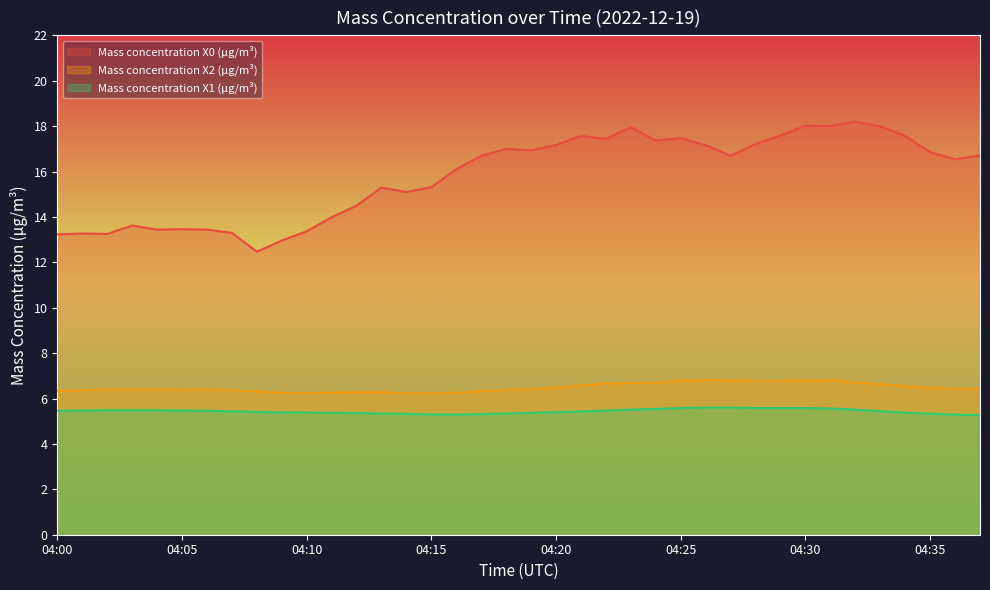

Reading left to right, what are all the values shown in this chart?

Mass concentration X0 (μg/m³): 04:00=13.2	04:01=13.3	04:02=13.2	04:03=13.6	04:04=13.4	04:05=13.5	04:06=13.4	04:07=13.3	04:08=12.5	04:09=13.0	04:10=13.4	04:11=14.0	04:12=14.5	04:13=15.3	04:14=15.1	04:15=15.3	04:16=16.1	04:17=16.7	04:18=17.0	04:19=16.9	04:20=17.2	04:21=17.6	04:22=17.4	04:23=17.9	04:24=17.4	04:25=17.5	04:26=17.2	04:27=16.7	04:28=17.2	04:29=17.6	04:30=18.0	04:31=18.0	04:32=18.2	04:33=18.0	04:34=17.6	04:35=16.9	04:36=16.5	04:37=16.7
Mass concentration X2 (μg/m³): 04:00=6.3	04:01=6.4	04:02=6.4	04:03=6.4	04:04=6.4	04:05=6.4	04:06=6.4	04:07=6.4	04:08=6.3	04:09=6.2	04:10=6.2	04:11=6.3	04:12=6.3	04:13=6.3	04:14=6.2	04:15=6.2	04:16=6.2	04:17=6.3	04:18=6.4	04:19=6.4	04:20=6.5	04:21=6.6	04:22=6.7	04:23=6.7	04:24=6.7	04:25=6.8	04:26=6.8	04:27=6.8	04:28=6.8	04:29=6.8	04:30=6.8	04:31=6.8	04:32=6.7	04:33=6.6	04:34=6.5	04:35=6.5	04:36=6.4	04:37=6.4
Mass concentration X1 (μg/m³): 04:00=5.5	04:01=5.5	04:02=5.5	04:03=5.5	04:04=5.5	04:05=5.5	04:06=5.5	04:07=5.4	04:08=5.4	04:09=5.4	04:10=5.4	04:11=5.4	04:12=5.4	04:13=5.3	04:14=5.3	04:15=5.3	04:16=5.3	04:17=5.3	04:18=5.3	04:19=5.4	04:20=5.4	04:21=5.4	04:22=5.5	04:23=5.5	04:24=5.5	04:25=5.6	04:26=5.6	04:27=5.6	04:28=5.6	04:29=5.6	04:30=5.6	04:31=5.6	04:32=5.5	04:33=5.4	04:34=5.4	04:35=5.3	04:36=5.3	04:37=5.3